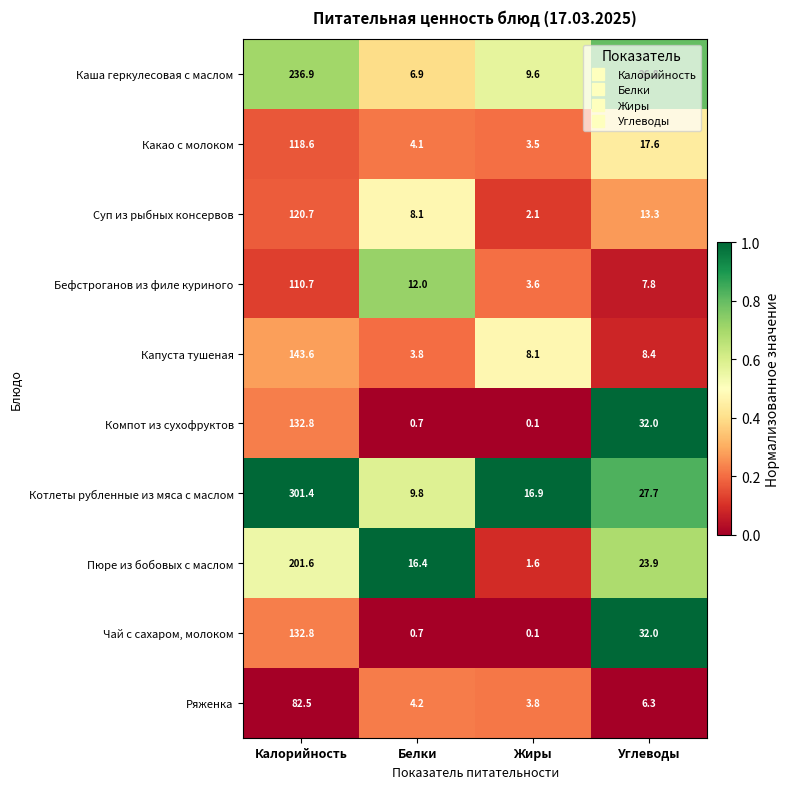

How many values in the Суп из рыбных консервов series are below 13?

2